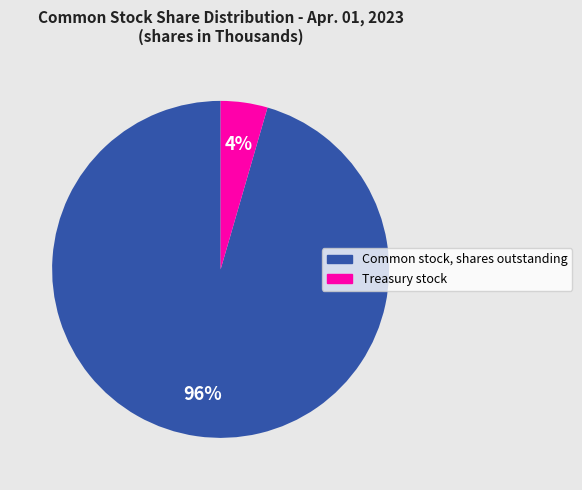

Count the number of slices in the pie.

2